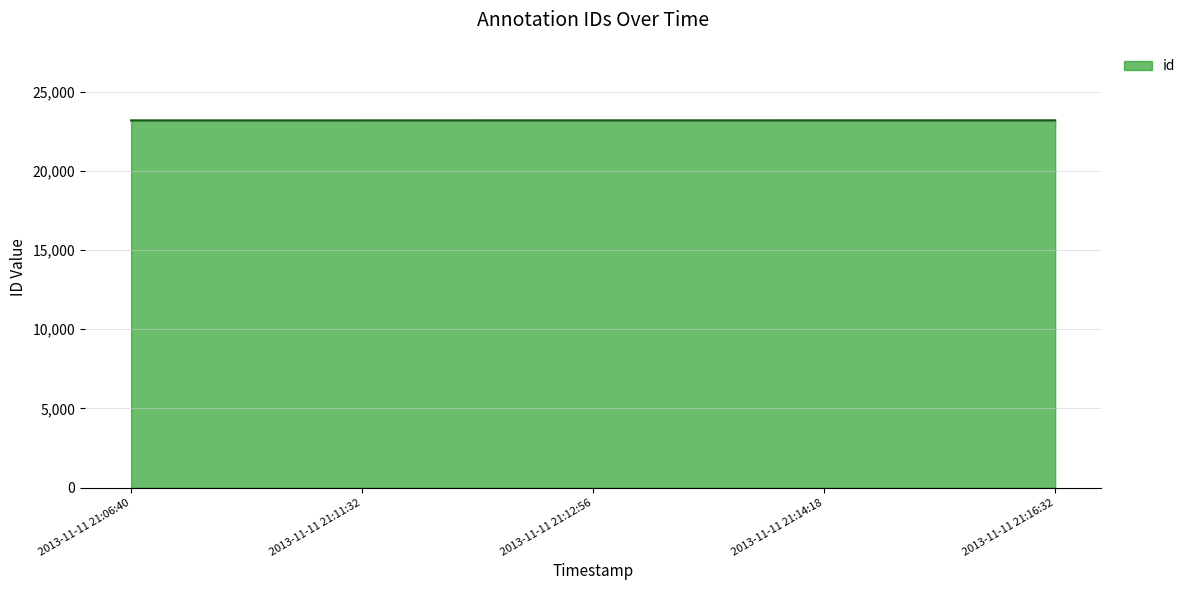

The value at 2013-11-11 21:11:32 is 23180. True or false?

True